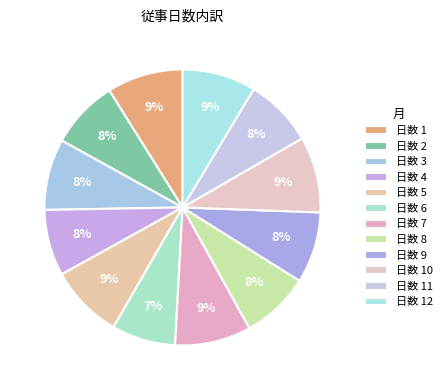

Count the number of slices in the pie.

12